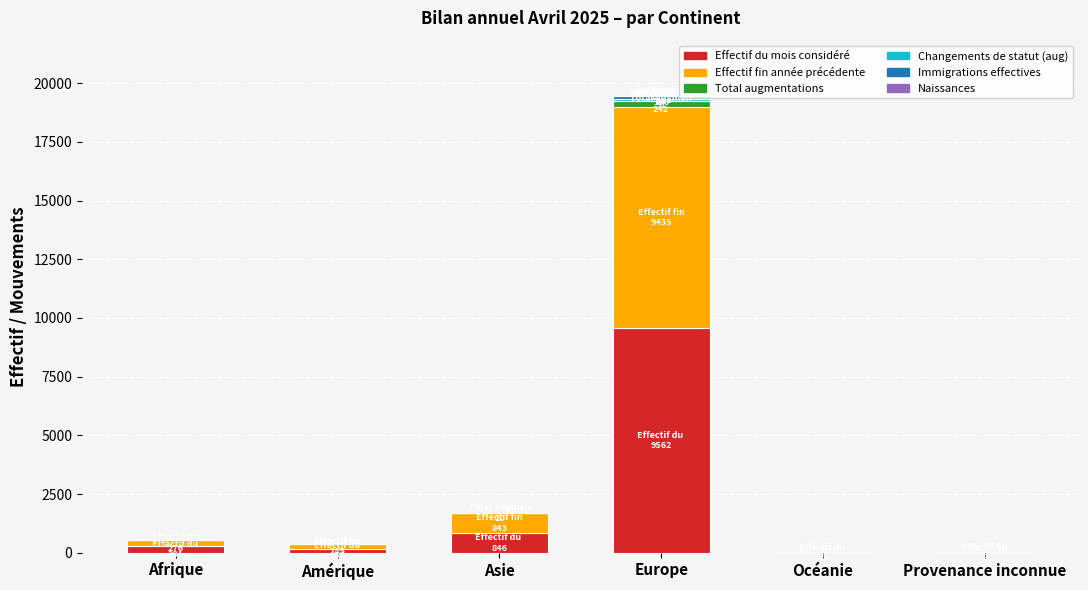

What is the approximate value of Effectif du mois considéré at Europe, to the nearest 100?

9600